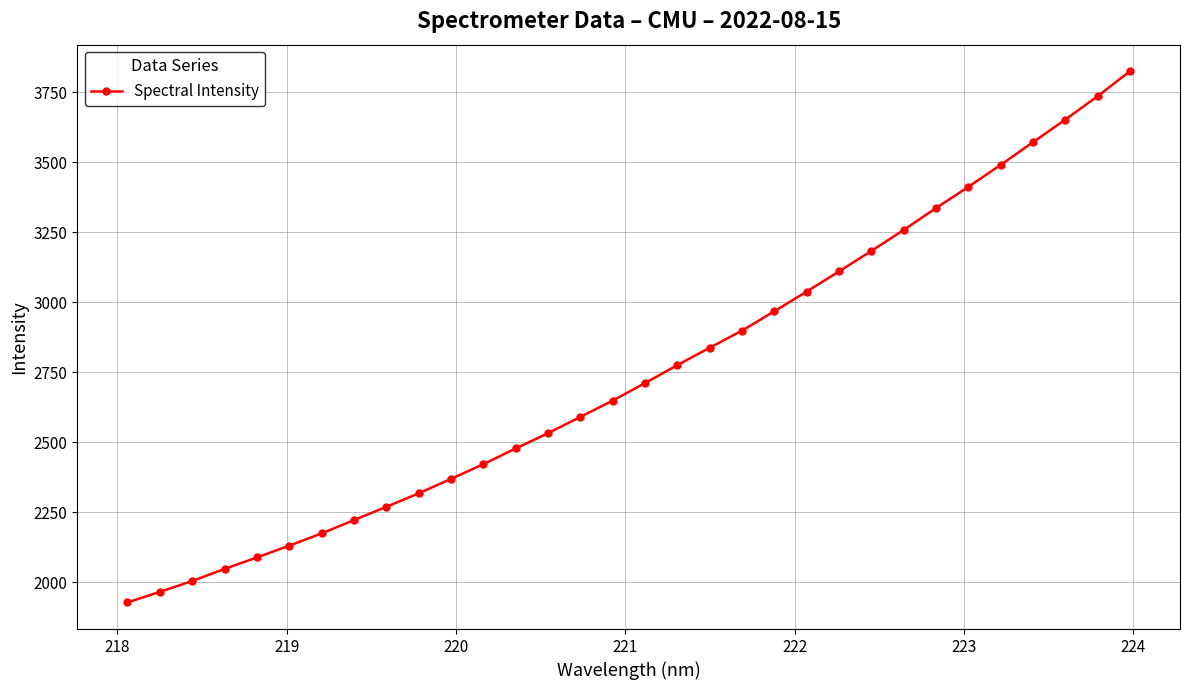

What is the smallest value displayed?

1927.7